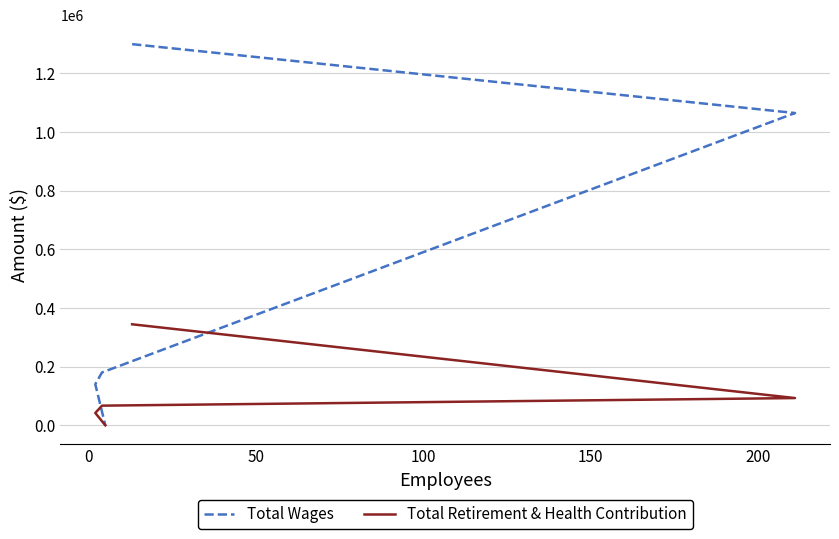

True or false: Total Wages has more than 1 points higher than both neighbors.

False